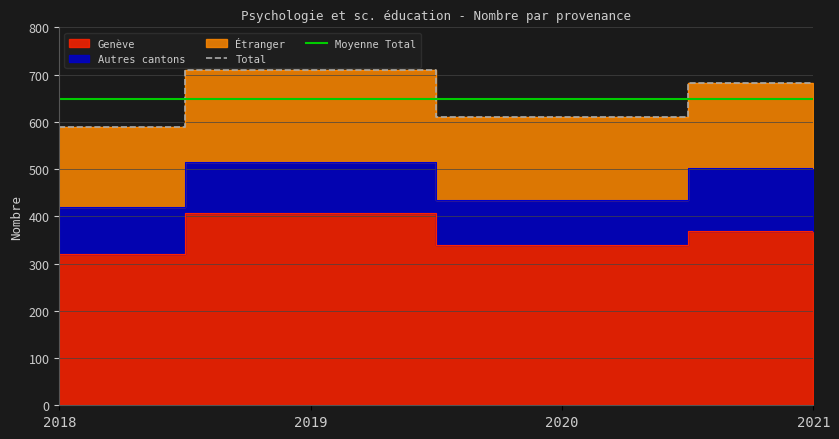

Which category has the lowest value in the Étranger series?

2018